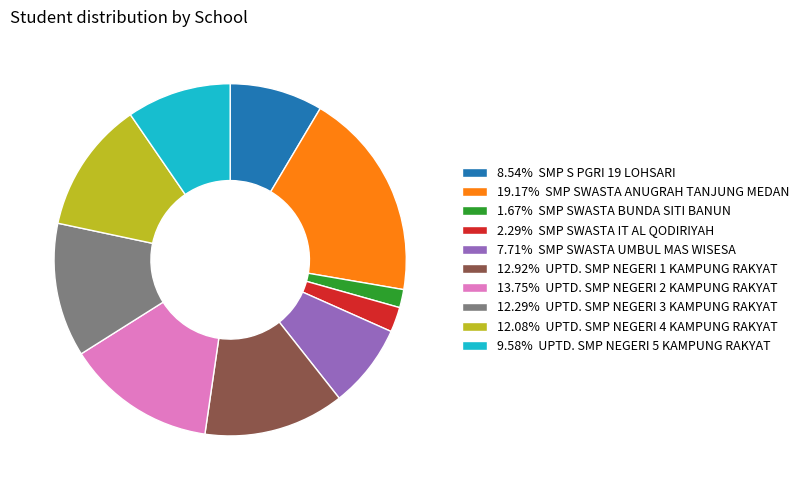

Approximately how many times larger is the value at 9.58% UPTD. SMP NEGERI 5 KAMPUNG RAKYAT compared to 2.29% SMP SWASTA IT AL QODIRIYAH?

4.2